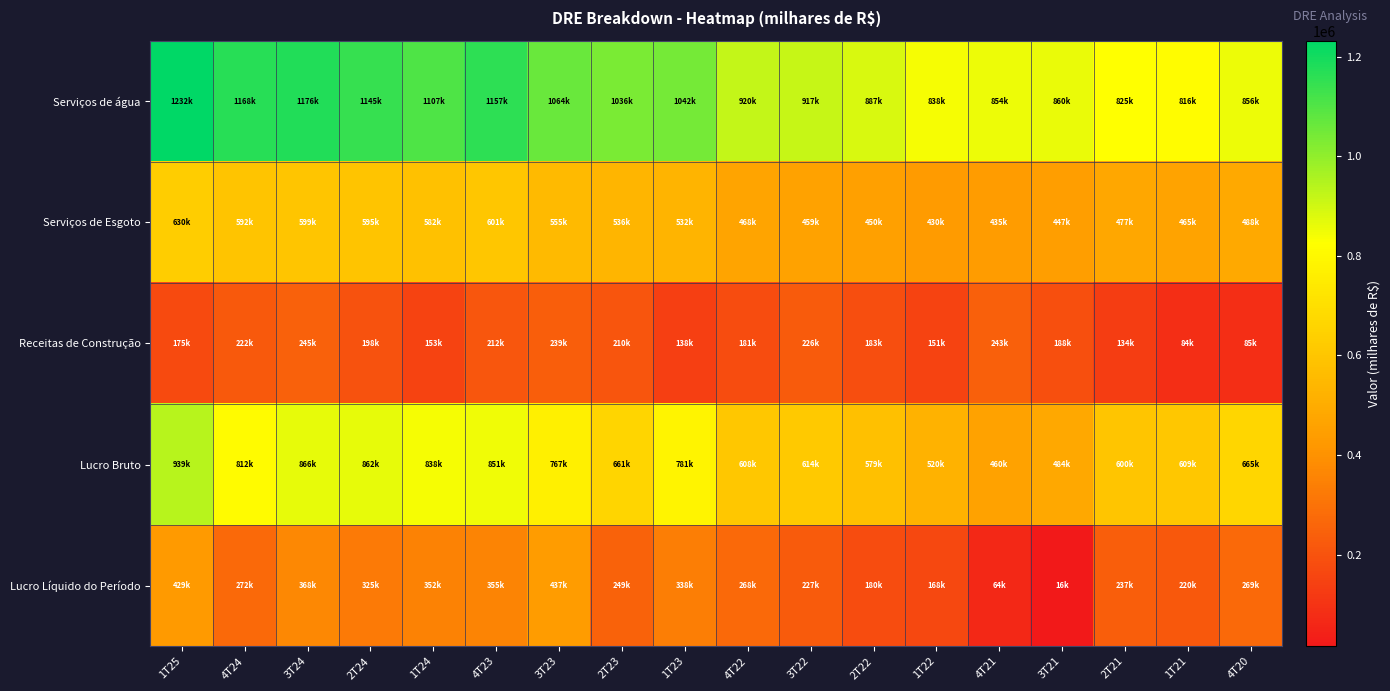

Which series has the largest total across all categories?

Serviços de água